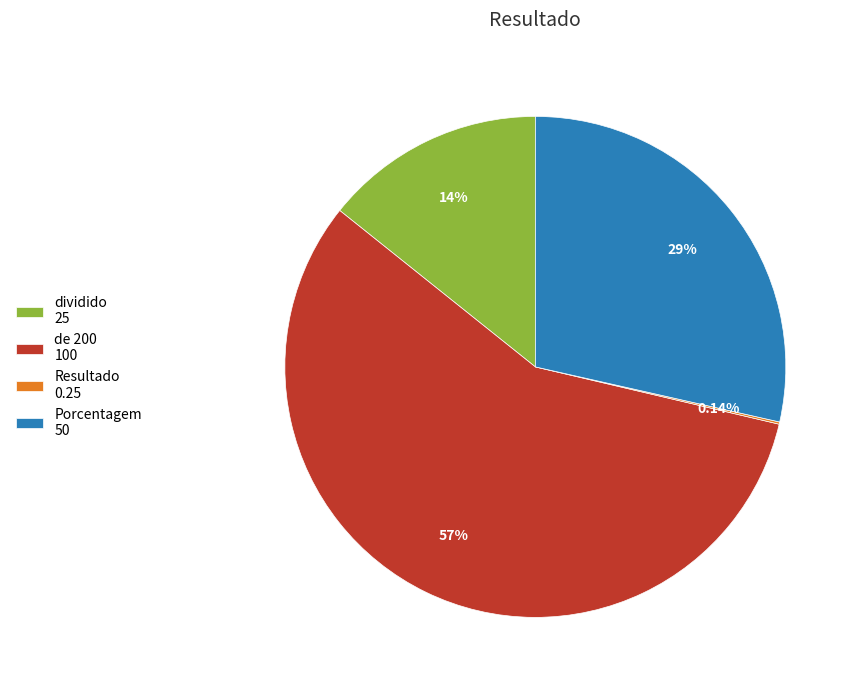

To the nearest percent, what is the difference between the largest and smallest slice percentages?

57%